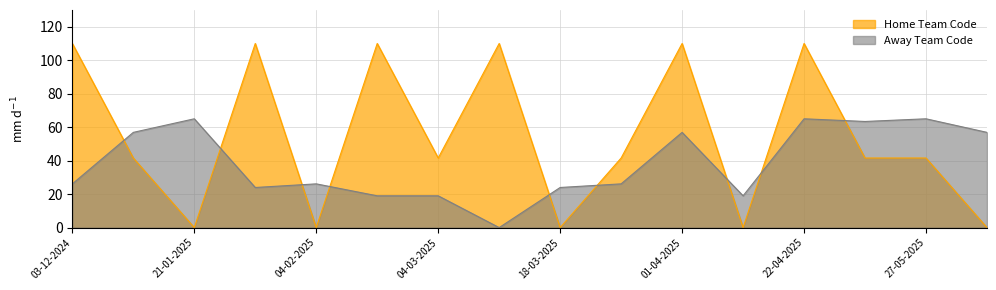

Where do Home Team Code and Away Team Code first cross each other?

03-12-2024 and 07-01-2025